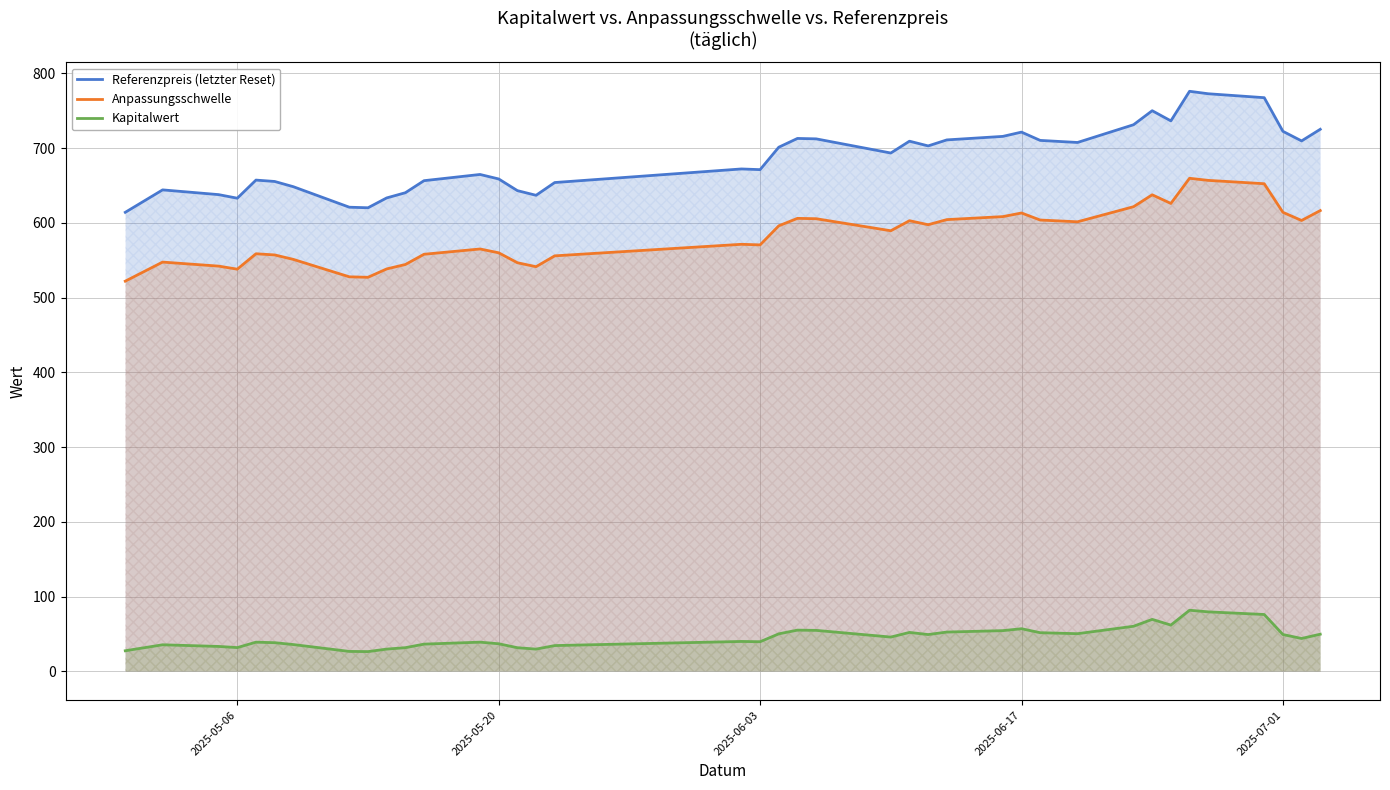

True or false: Anpassungsschwelle and Referenzpreis (letzter Reset) cross at least once.

False